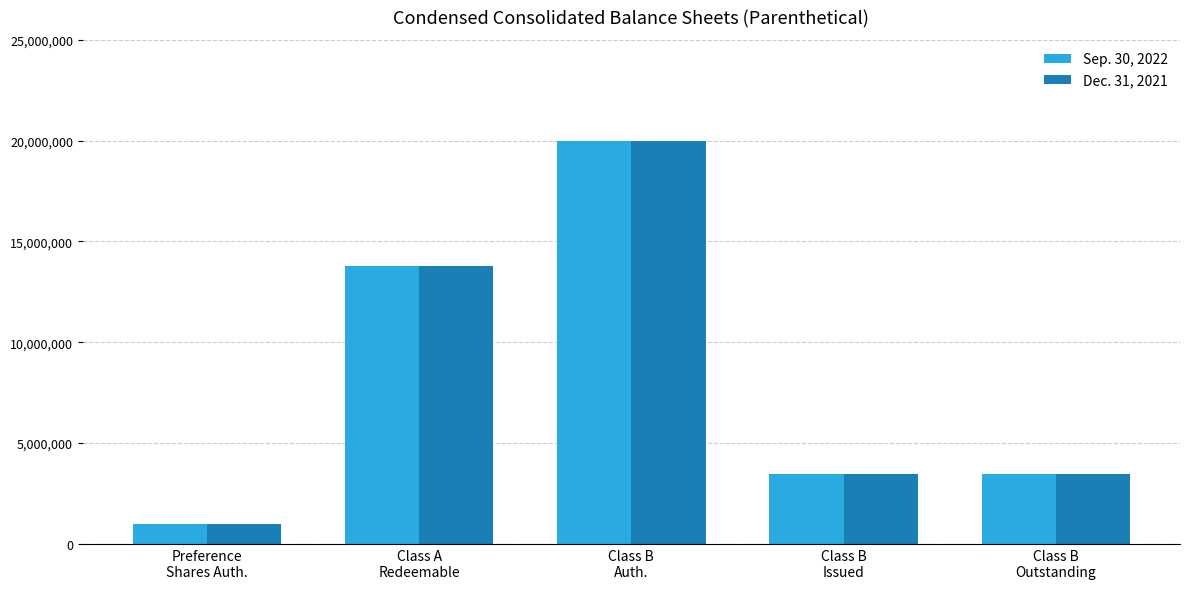

At how many categories does at least one series exceed 12630629?

2